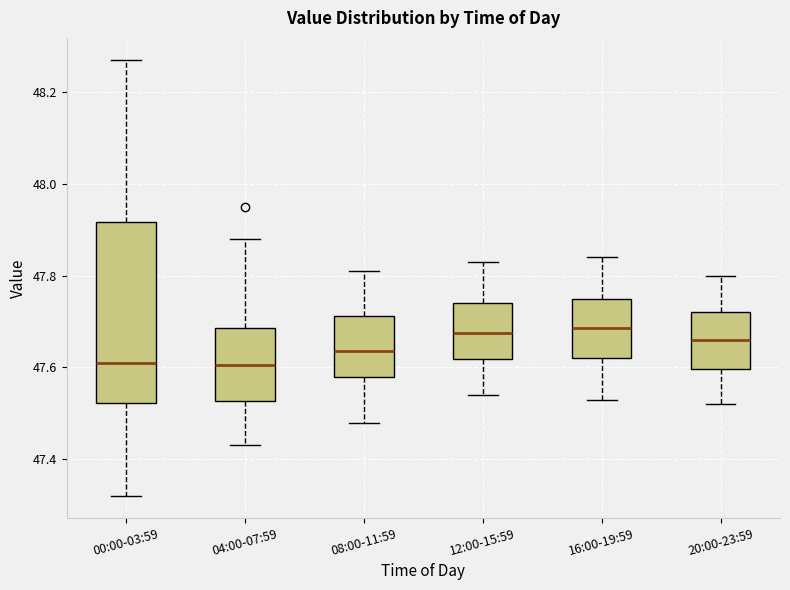

Where does the median line of the box for 12:00-15:59 sit on the y-axis? The values are not printed on the chart, so give them approximately, as read against the axis.

47.68